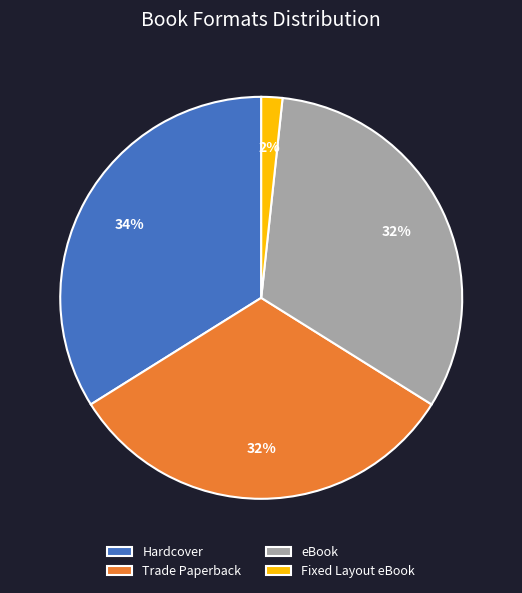

Count the number of slices in the pie.

4